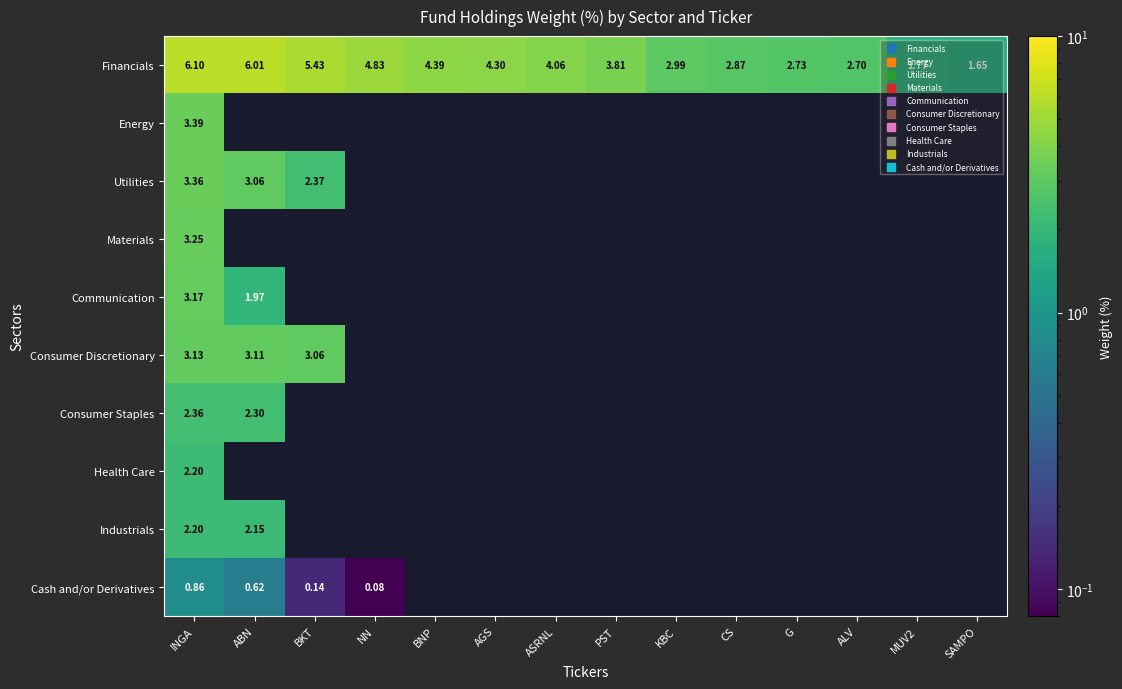

At which category is the sum across all series the highest?

INGA